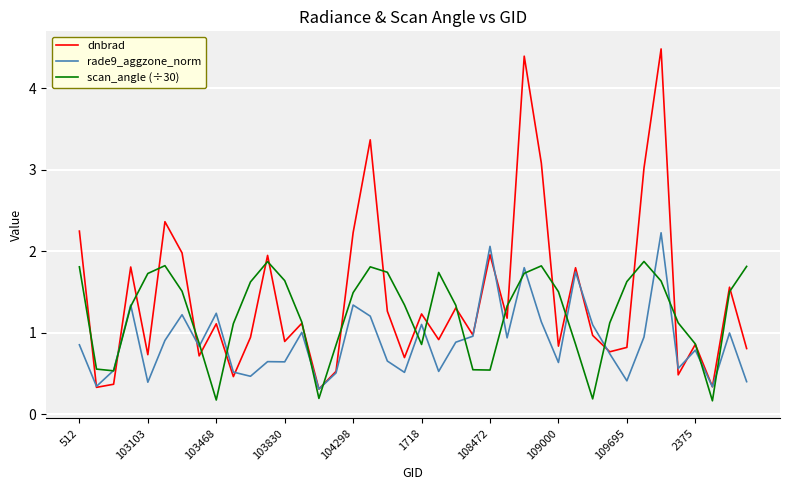

What is the highest value of the scan_angle (÷30) series?

1.9